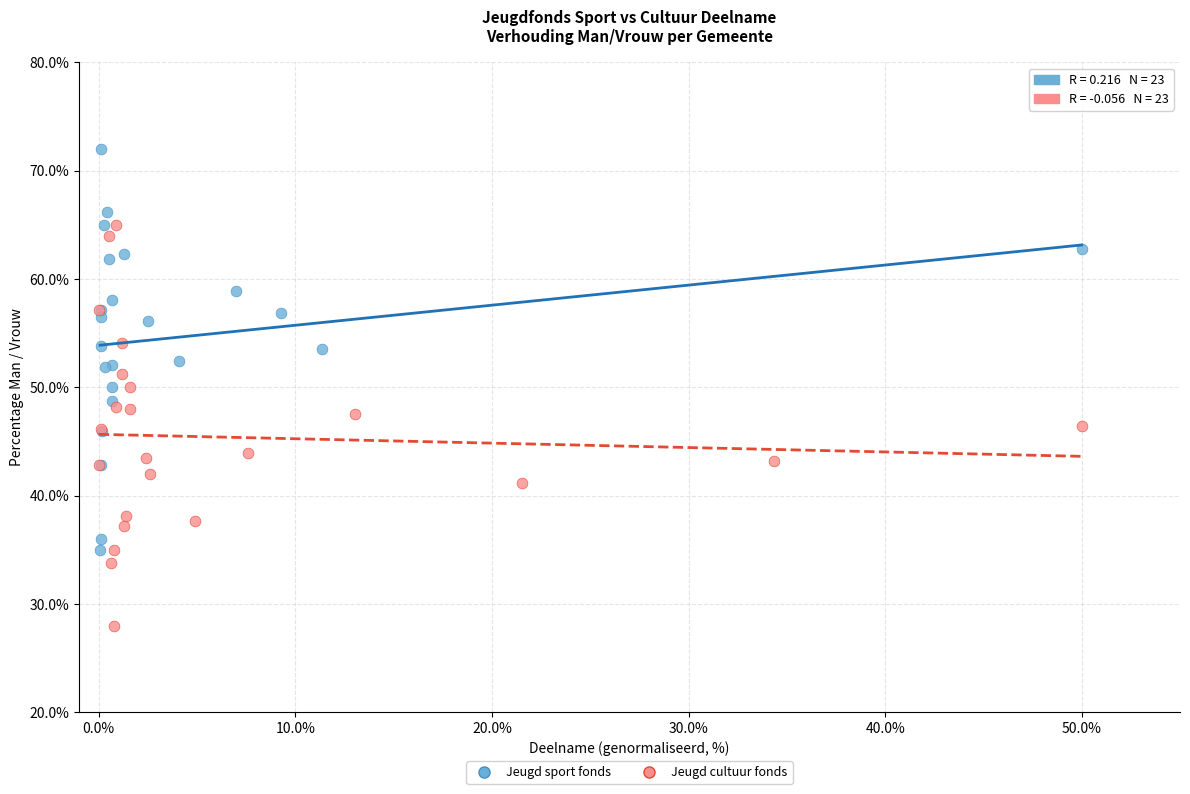

Which series reaches the minimum Y coordinate?

Jeugd cultuur fonds